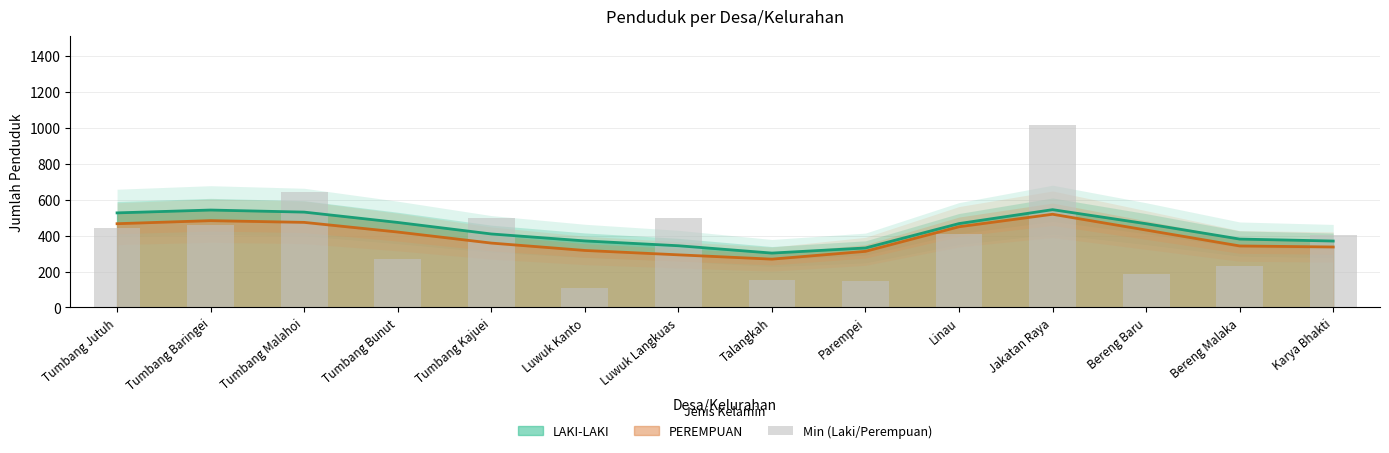

Rank the categories by value from highest to lowest.

Jakatan Raya, Tumbang Malahoi, Luwuk Langkuas, Tumbang Kajuei, Tumbang Baringei, Tumbang Jutuh, Linau, Karya Bhakti, Tumbang Bunut, Bereng Malaka, Bereng Baru, Talangkah, Parempei, Luwuk Kanto